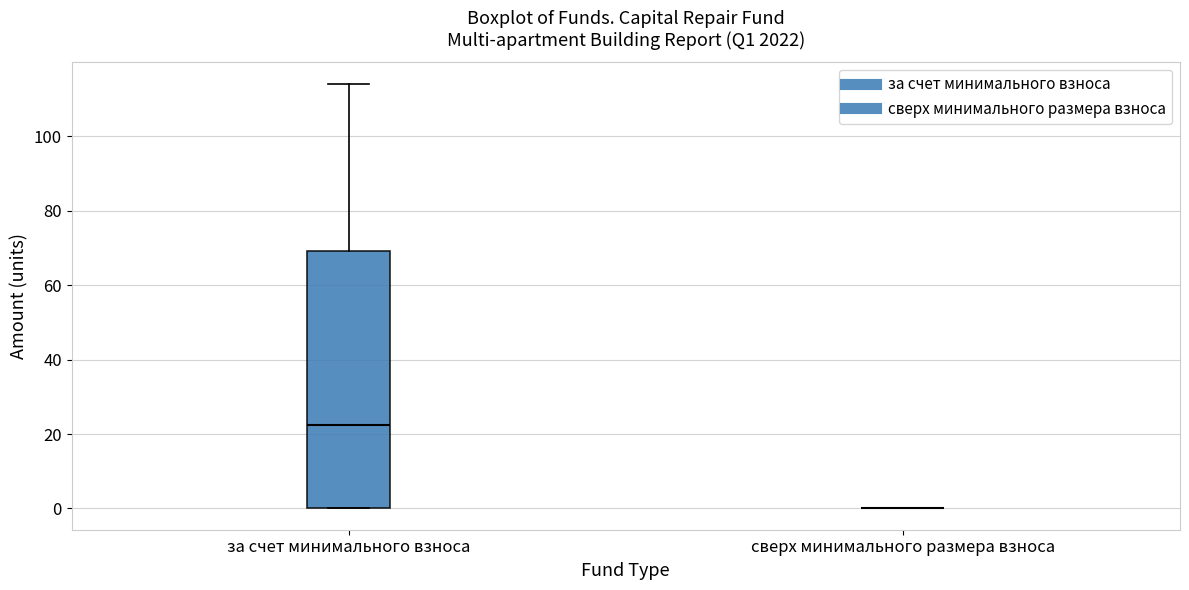

Reading left to right, read every box against the y-axis: the position of its median line, the range the box covers, and the ends of its whiskers. The values are not printed on the chart, so give them approximately, as read against the axis.

за счет минимального взноса: median 22, box 0 to 70, whiskers 0 to 114
сверх минимального размера взноса: box collapsed to a line at 0, whiskers 0 to 0